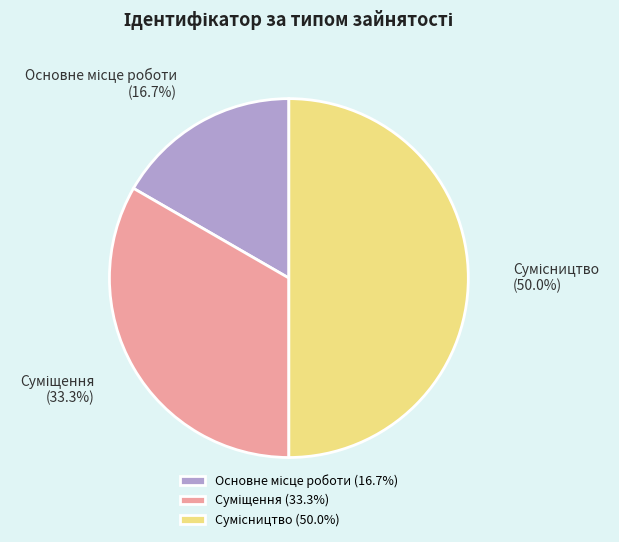

Which category has the biggest portion of the pie?

Сумісництво